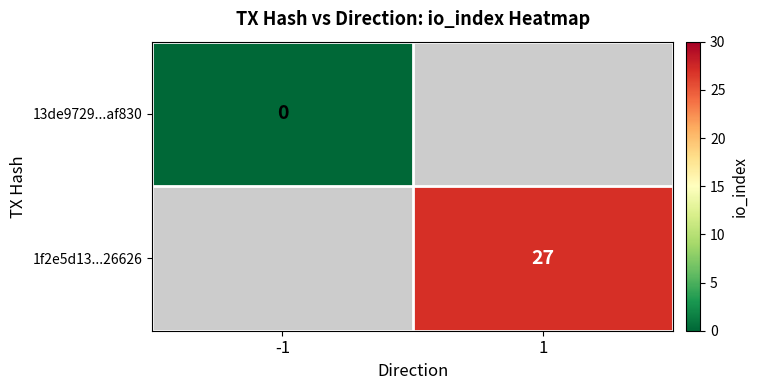

The 1f2e5d13...26626 series shows 45 at 1. True or false?

False